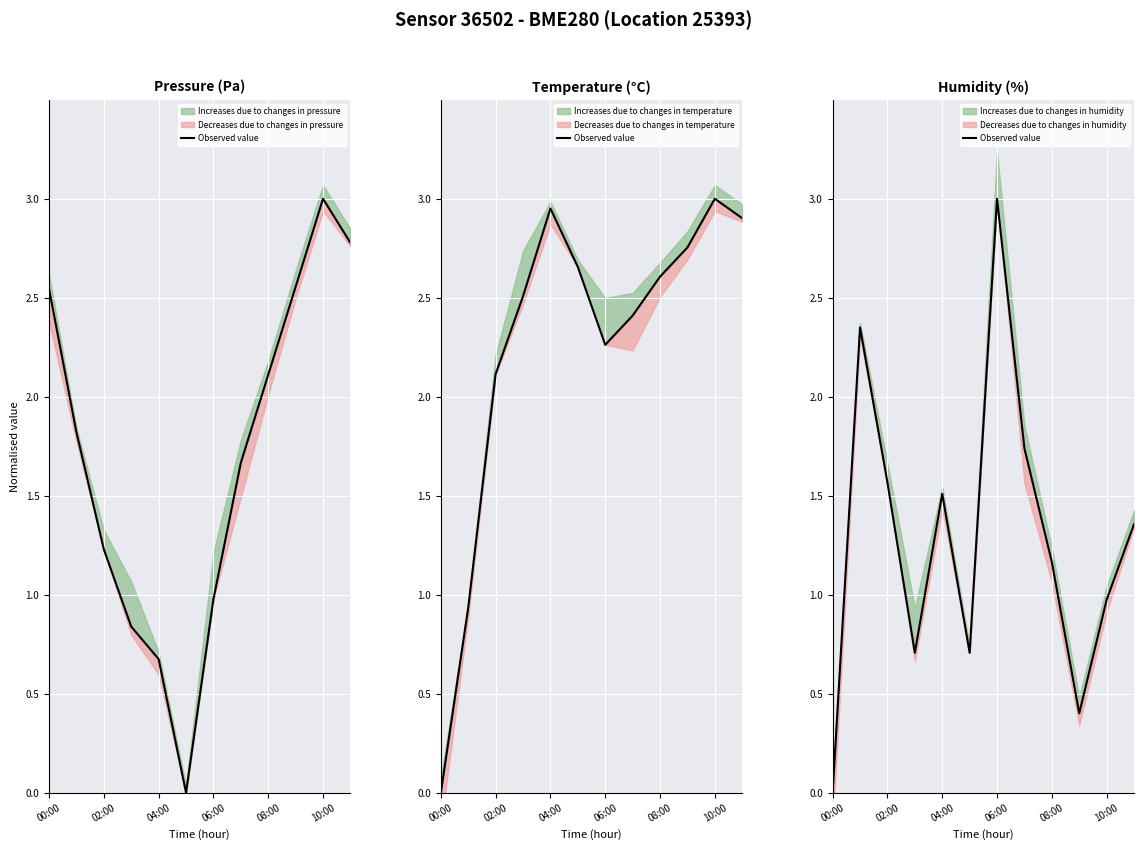

Is it true that the value at 02:00 is 4.0?

False